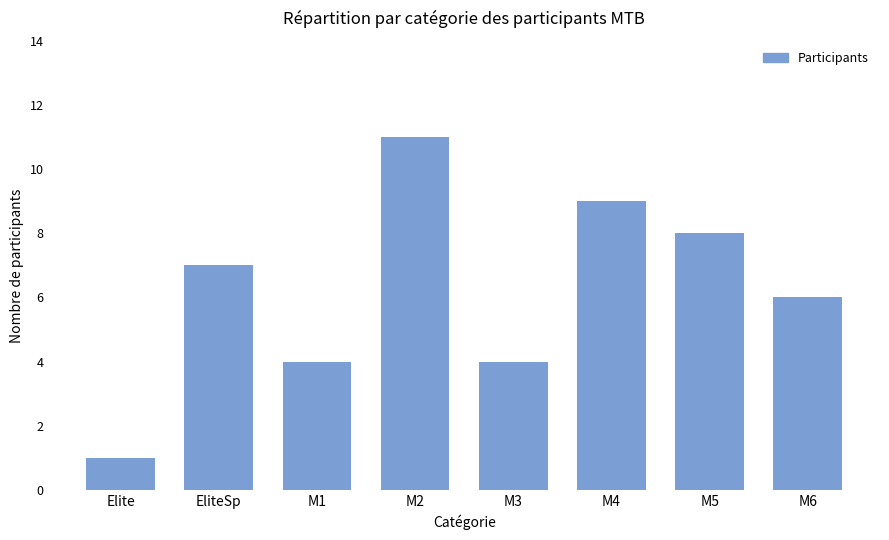

At which category does the chart reach its peak across all series?

M2